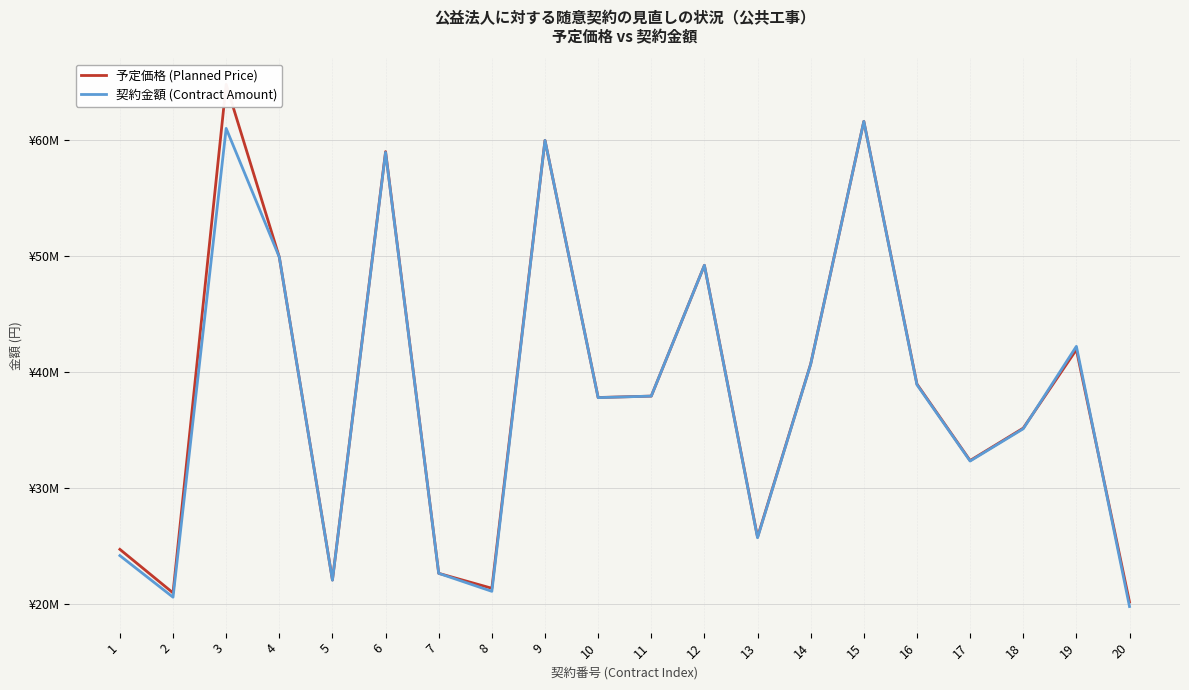

Count the number of categories in the chart.

20